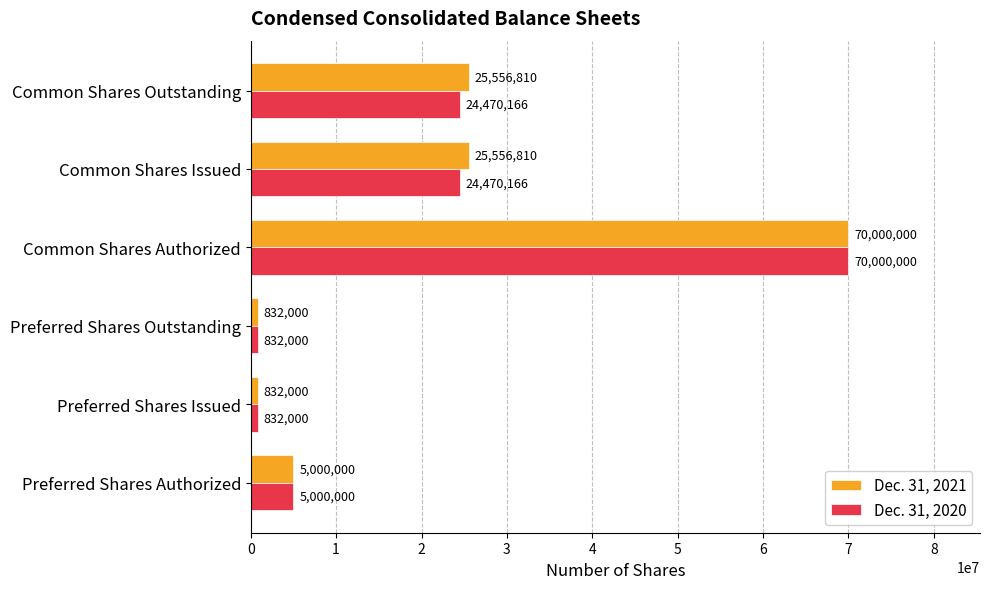

What is the difference between the maximum and minimum values in the Dec. 31, 2021 series?

69168000